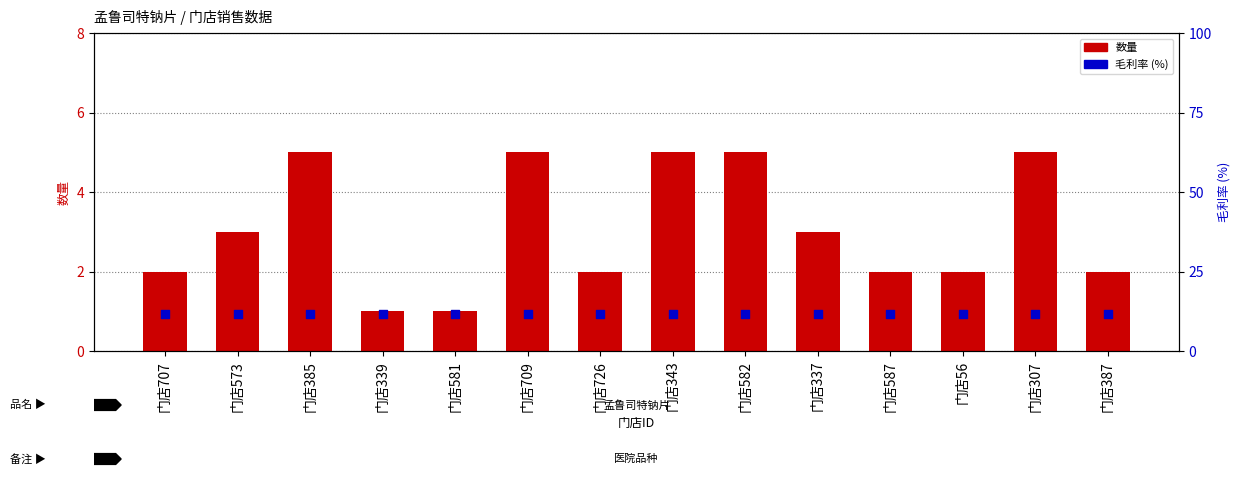

Which series reaches the minimum Y coordinate?

数量